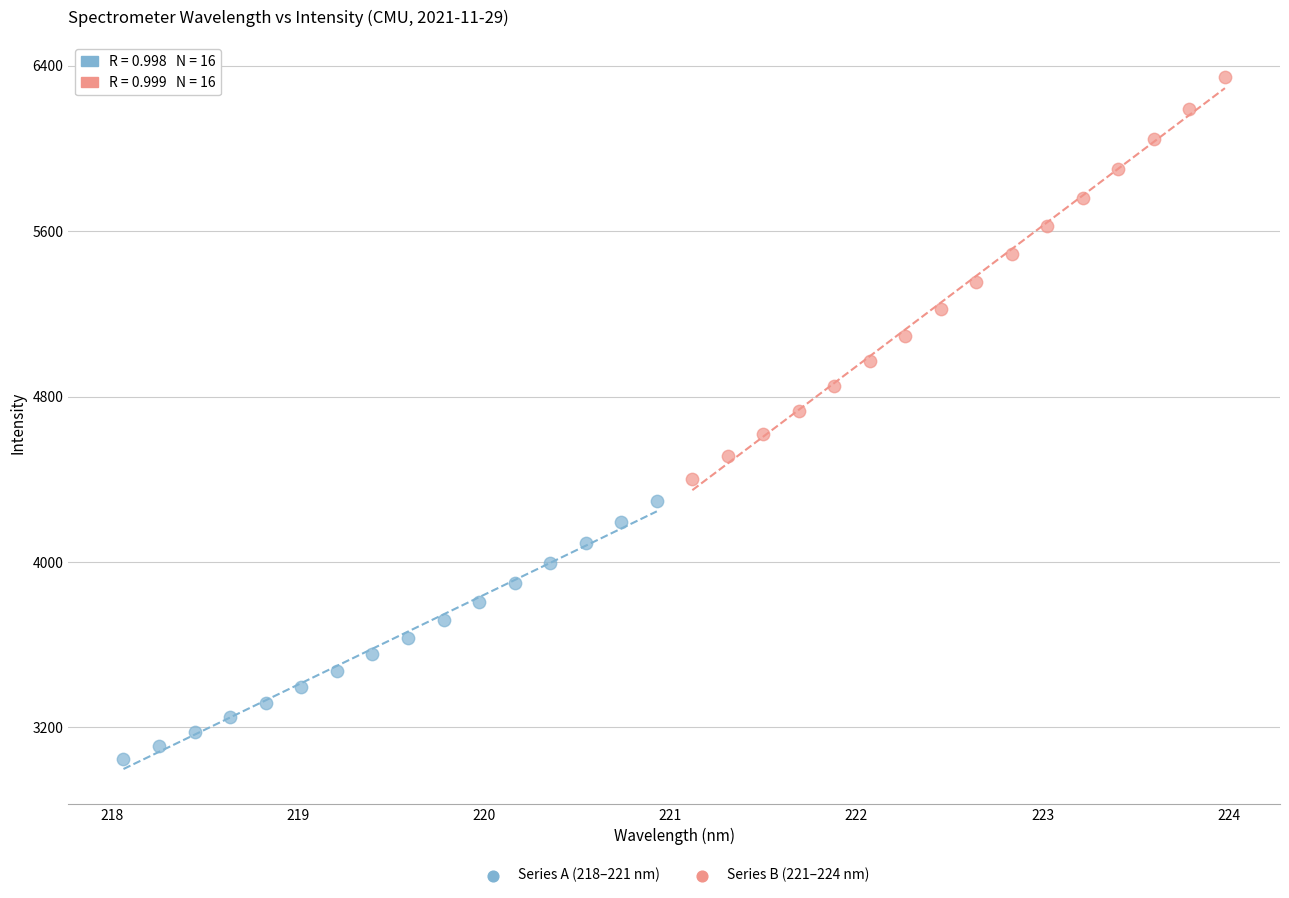

Which series reaches the minimum Y coordinate?

Series A (218–221 nm)